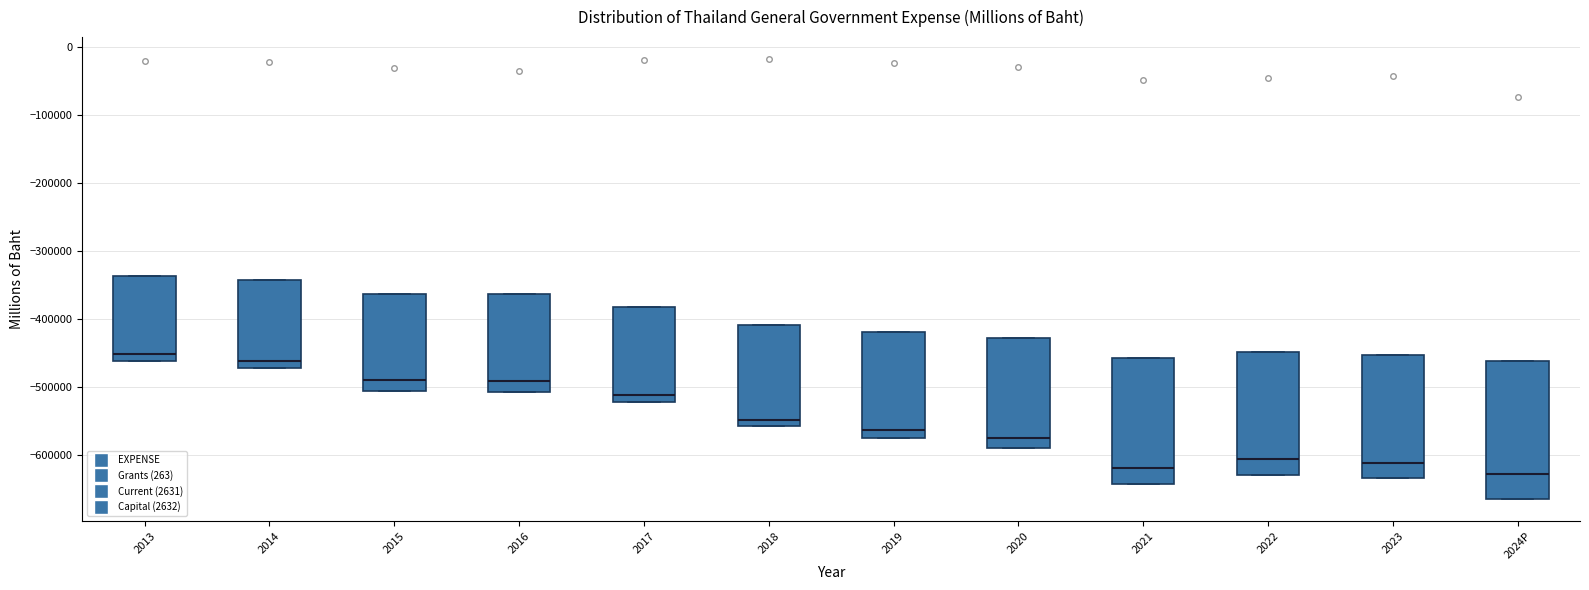

Reading left to right, transcribe this box plot: for each box, give where its median line is, the range the box spans, and where its two whiskers end, as read against the y-axis. The values are not printed on the chart, so give them approximately, as read against the axis.

2013: median -450000, box -460000 to -340000, whiskers -460000 to -340000
2014: median -460000, box -470000 to -340000, whiskers -470000 to -340000
2015: median -490000, box -510000 to -360000, whiskers -510000 to -360000
2016: median -490000, box -510000 to -360000, whiskers -510000 to -360000
2017: median -510000, box -520000 to -380000, whiskers -520000 to -380000
2018: median -550000, box -560000 to -410000, whiskers -560000 to -410000
2019: median -560000, box -580000 to -420000, whiskers -580000 to -420000
2020: median -580000, box -590000 to -430000, whiskers -590000 to -430000
2021: median -620000, box -640000 to -460000, whiskers -640000 to -460000
2022: median -610000, box -630000 to -450000, whiskers -630000 to -450000
2023: median -610000, box -630000 to -450000, whiskers -630000 to -450000
2024P: median -630000, box -670000 to -460000, whiskers -670000 to -460000